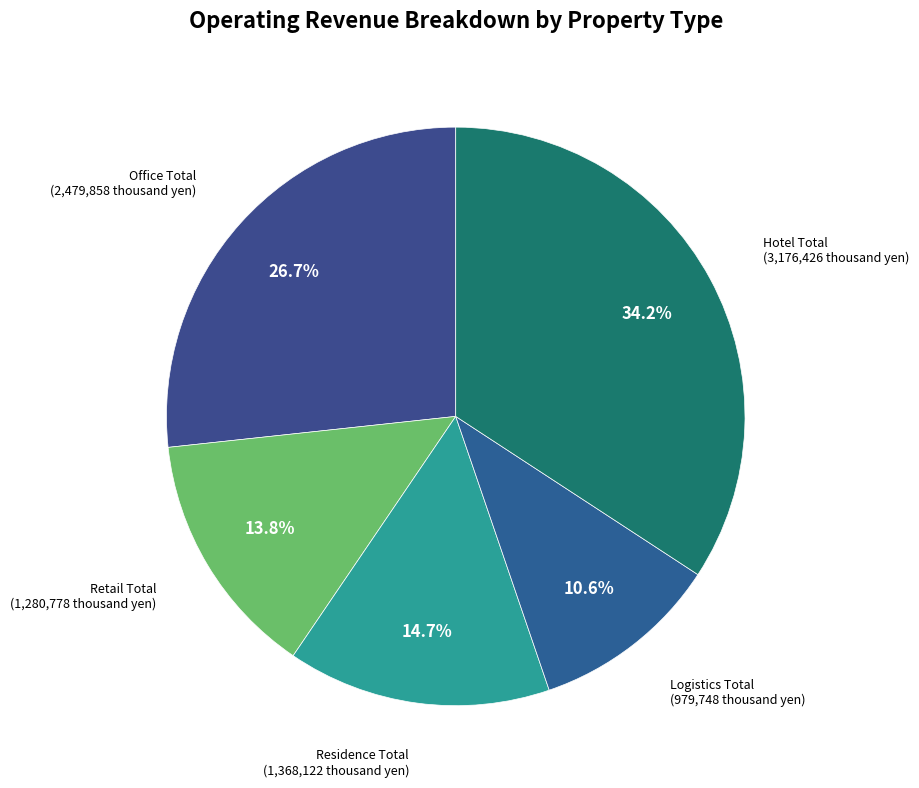

Does Logistics Total account for over 50% of the chart?

No